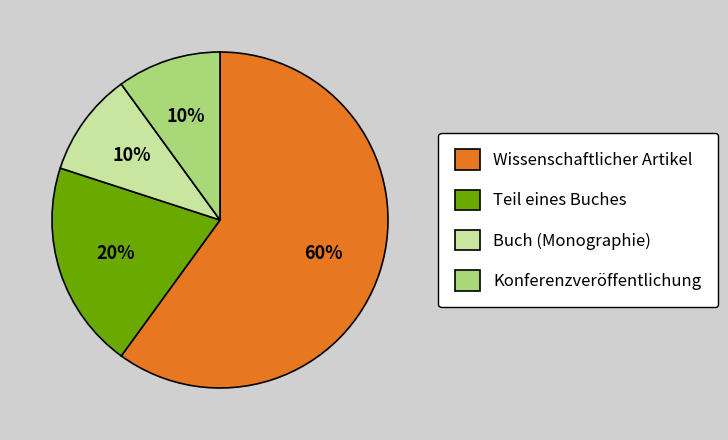

How many slices are in this pie chart?

4